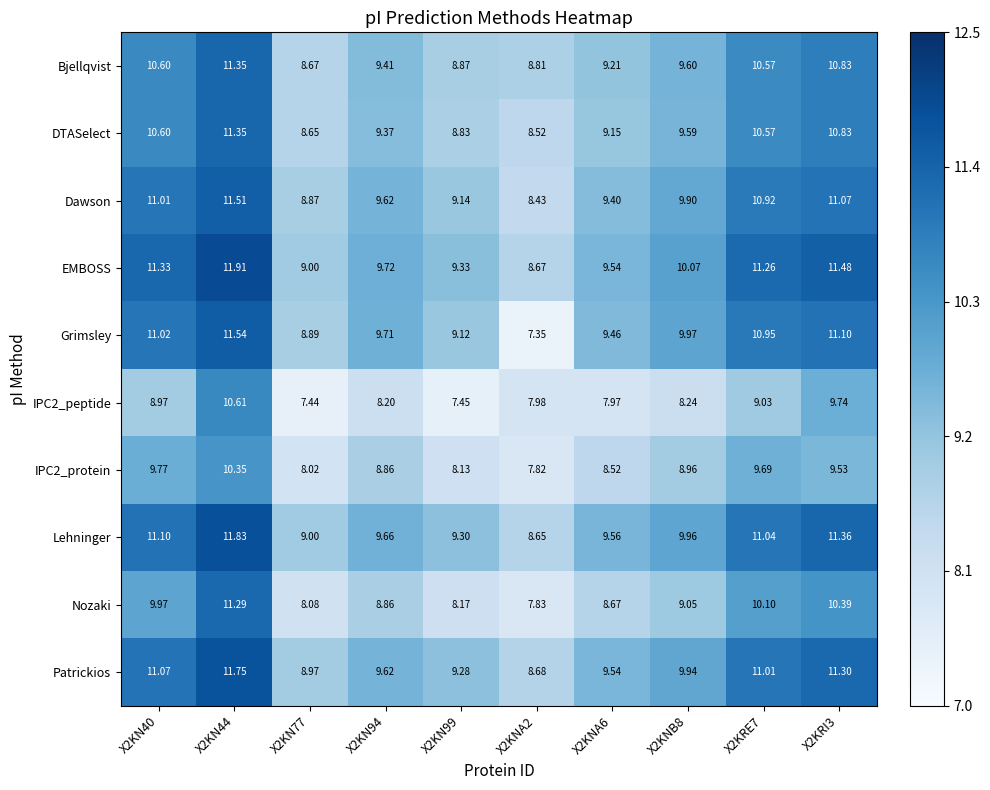

Between X2KN40 and X2KNA2, which series saw the biggest shift?

Grimsley